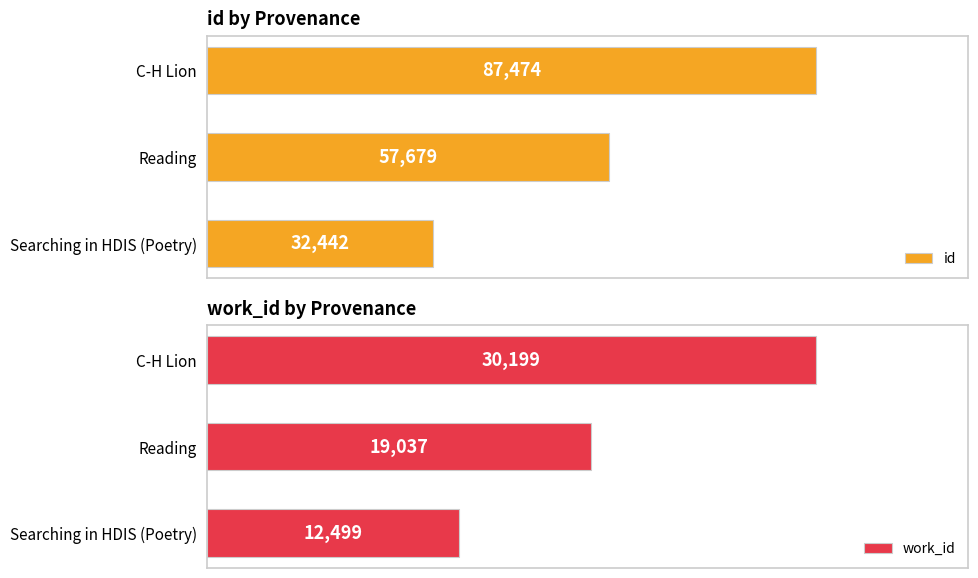

Which category has the lowest value in the work_id series?

Searching in HDIS (Poetry)